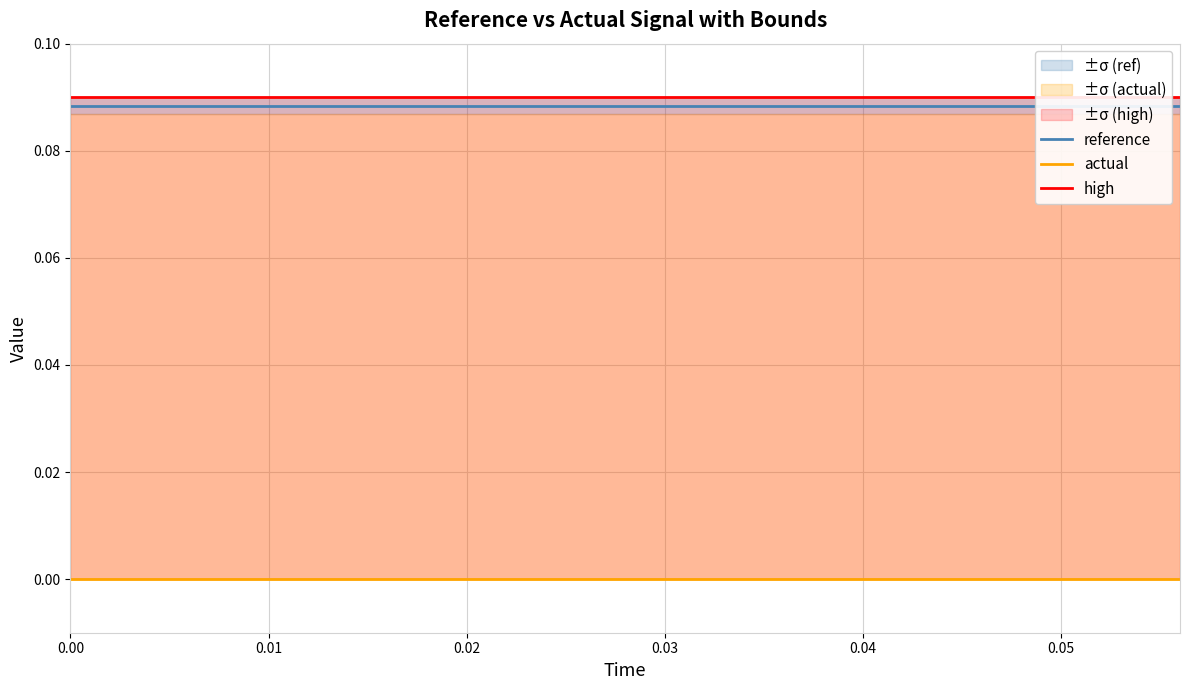

Count the number of categories in the chart.

15